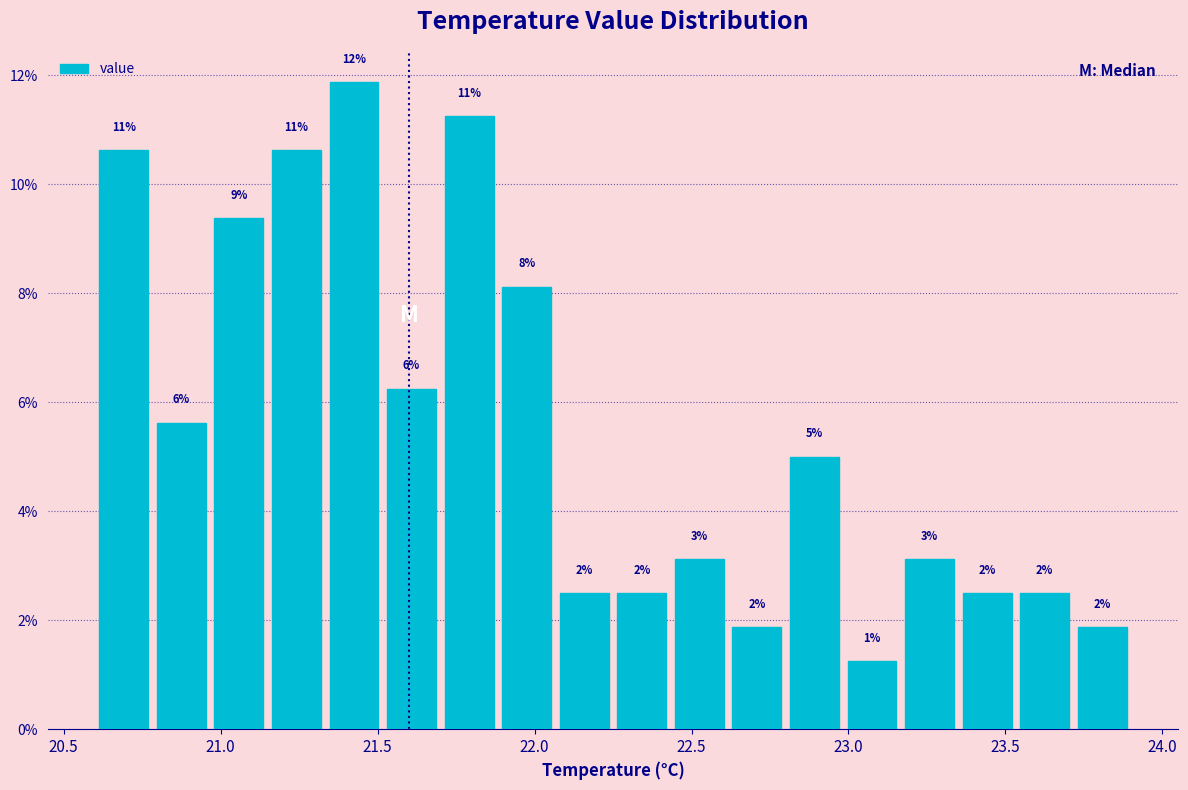

Read against the x-axis, roughly where is the centre of the tallest bar?

21.45